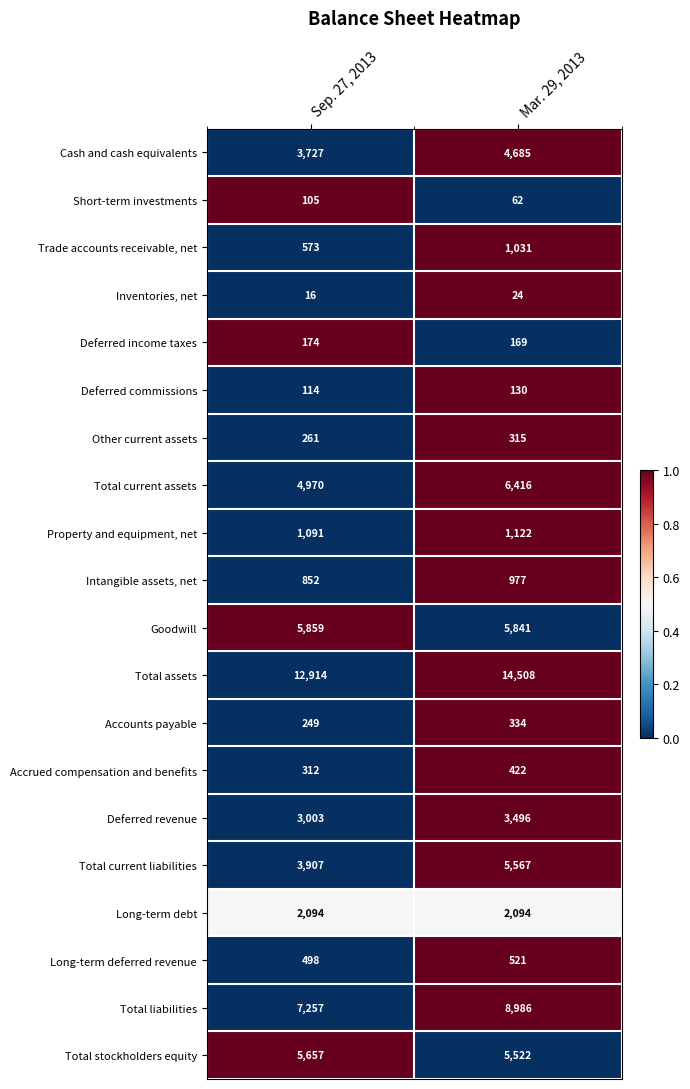

Which series has the largest range (max minus min)?

Total liabilities